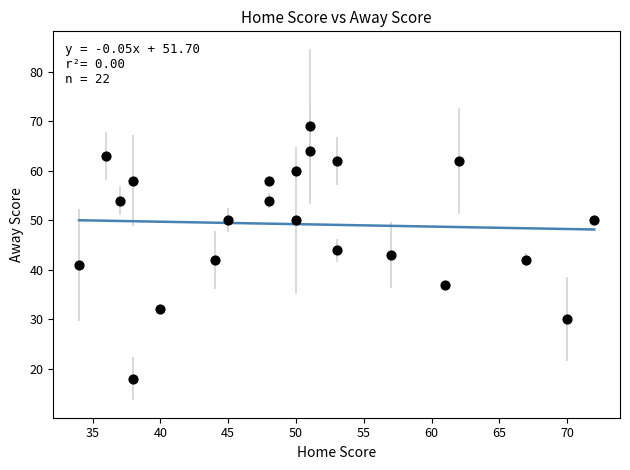

What is the range of Y values (max minus min)?

51